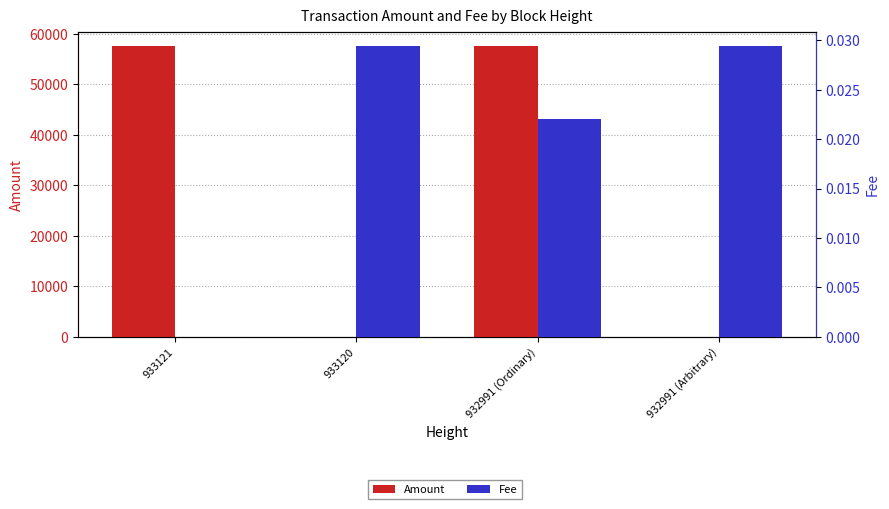

What is the sum of all Fee values?

0.1